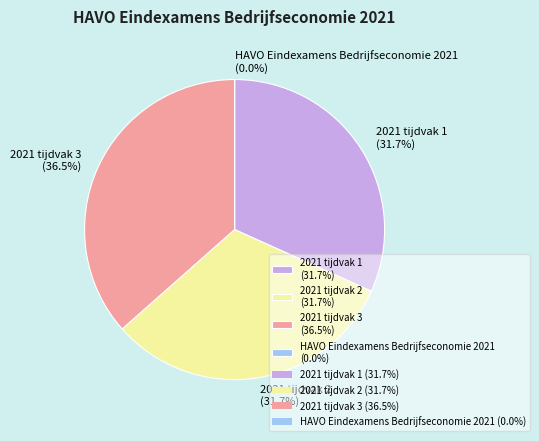

Is 2021 tijdvak 2 the majority of the pie?

No